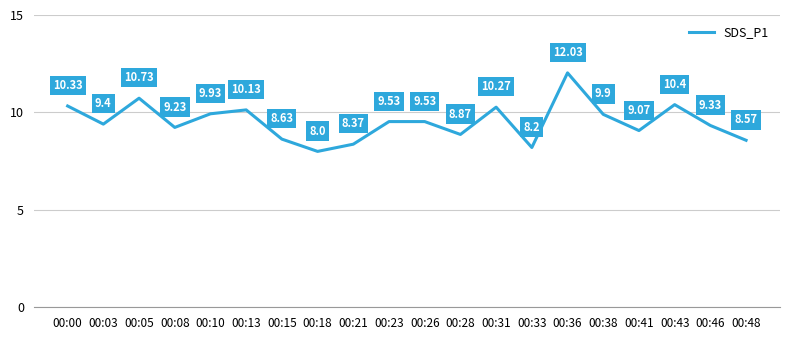

True or false: there are more than 2 points higher than both neighbors.

True